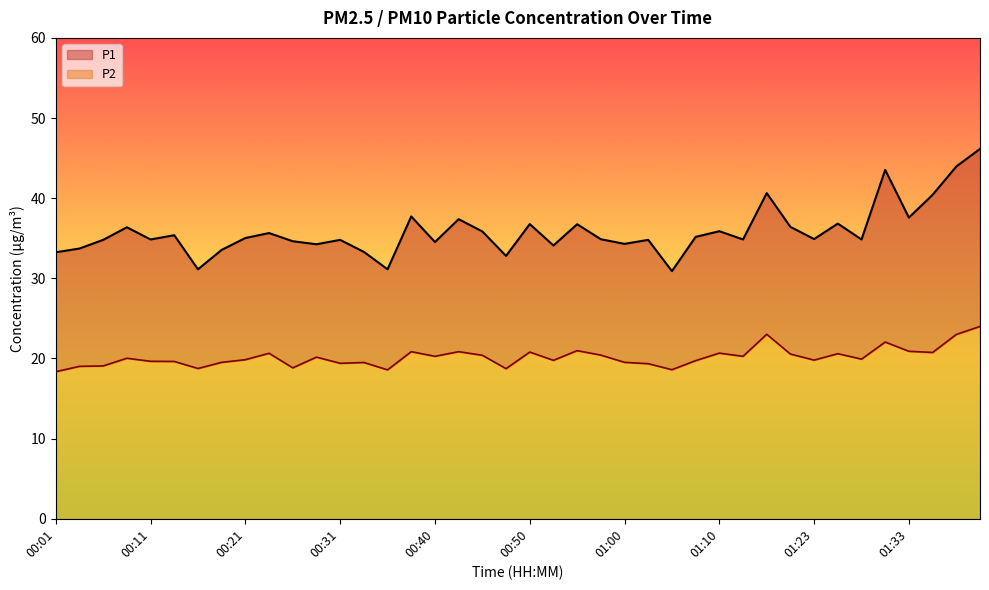

True or false: P1 and P2 intersect in this chart.

False